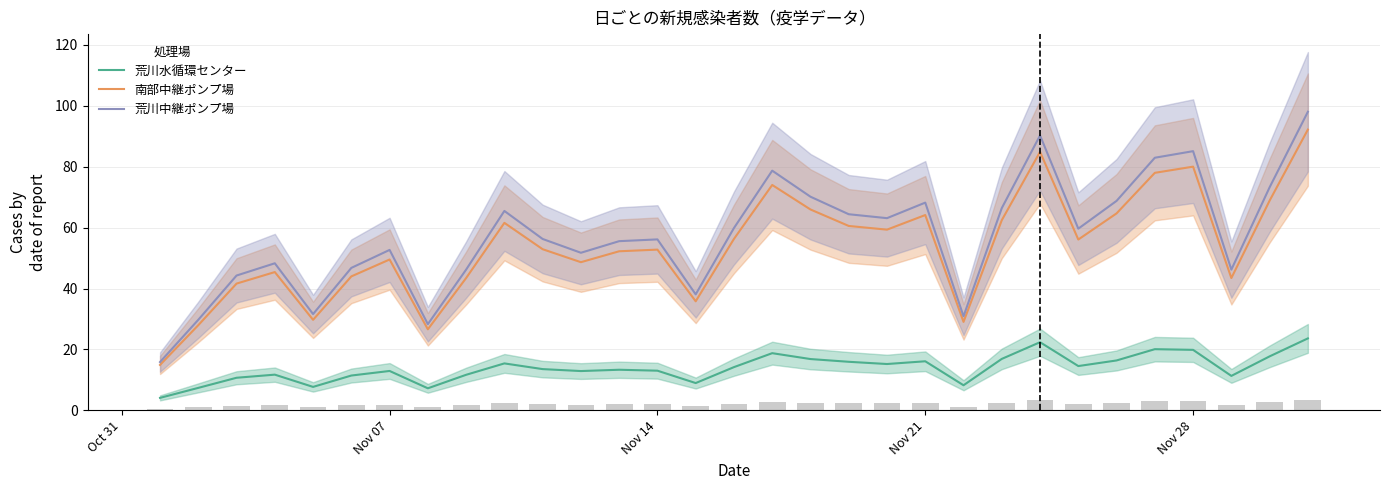

True or false: 南部中継ポンプ場 and 荒川水循環センター intersect in this chart.

False